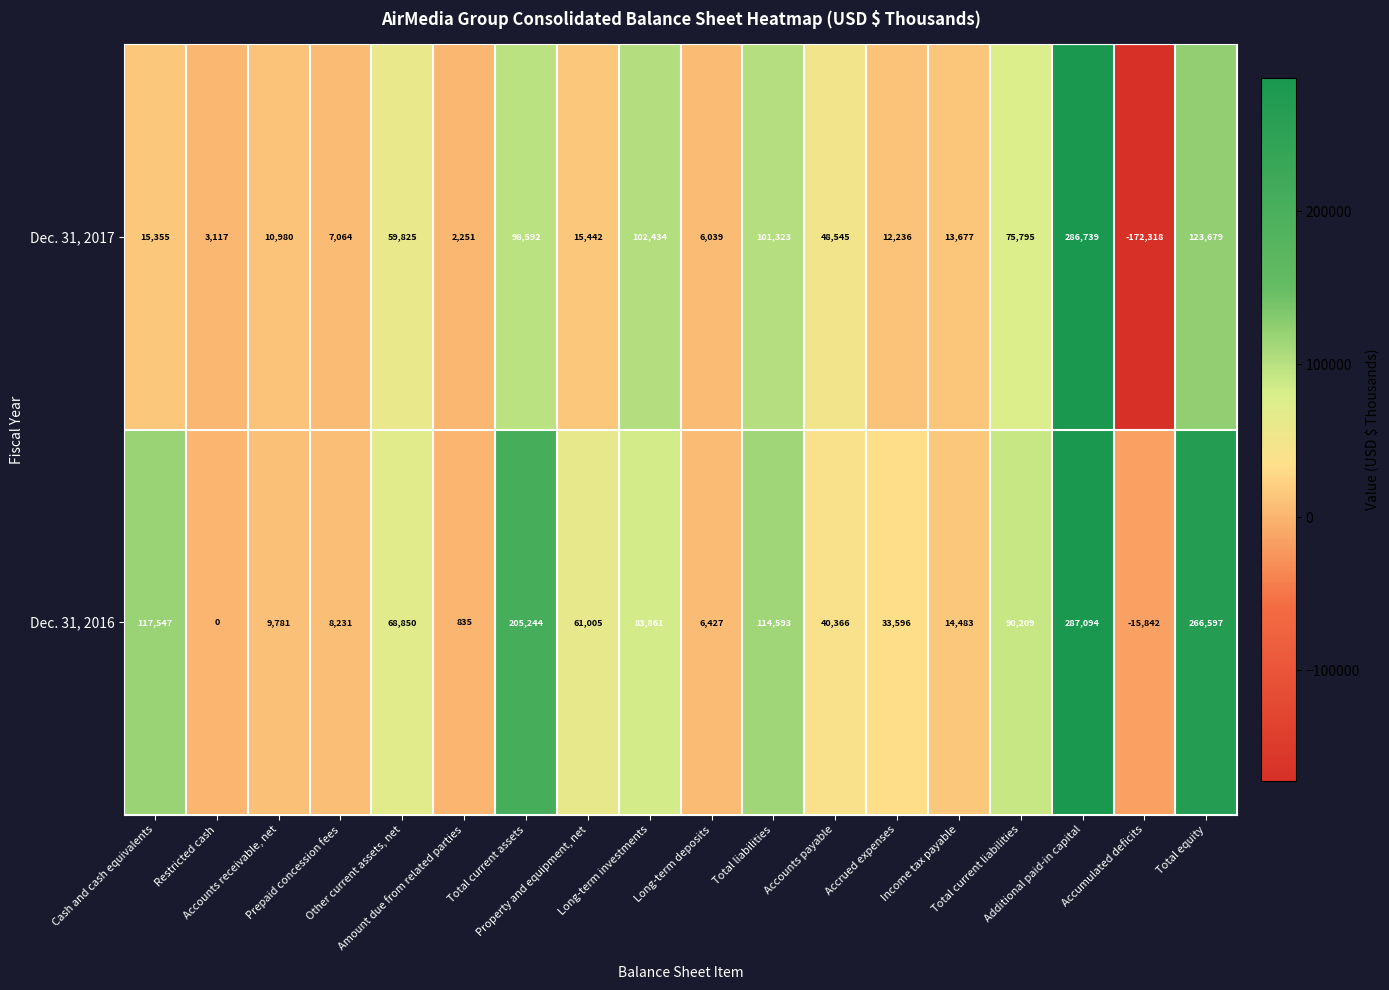

What is the difference between the second highest and minimum values in the Dec. 31, 2016 series?

282439